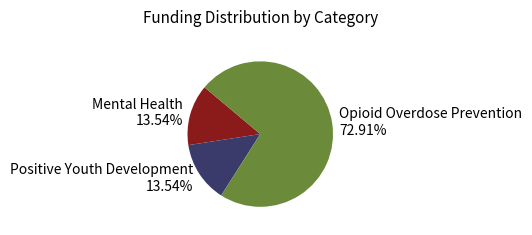

To the nearest percent, what is the difference between the largest and smallest slice percentages?

59%